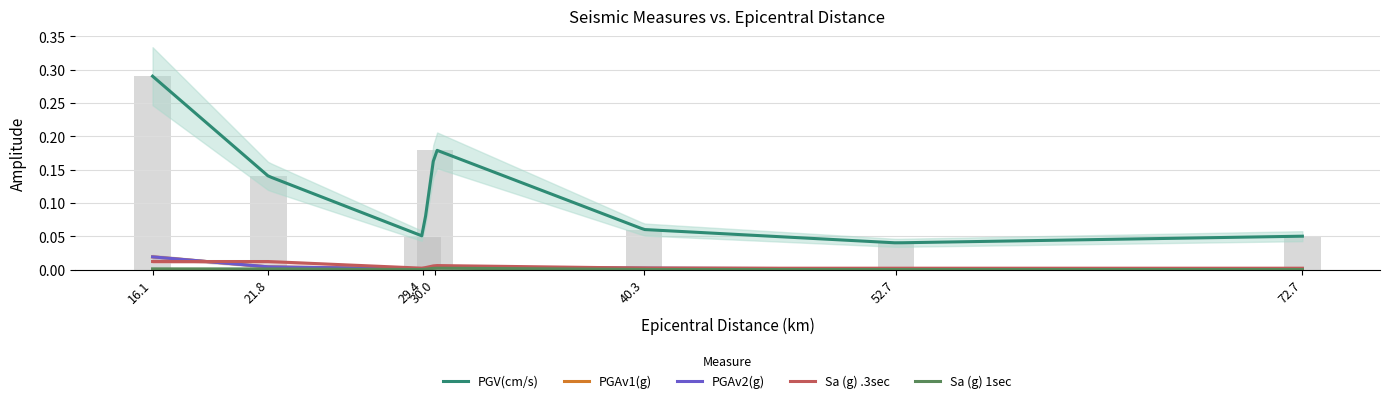

Is it true that PGAv2(g) equals 0.0 at 16.1?

True